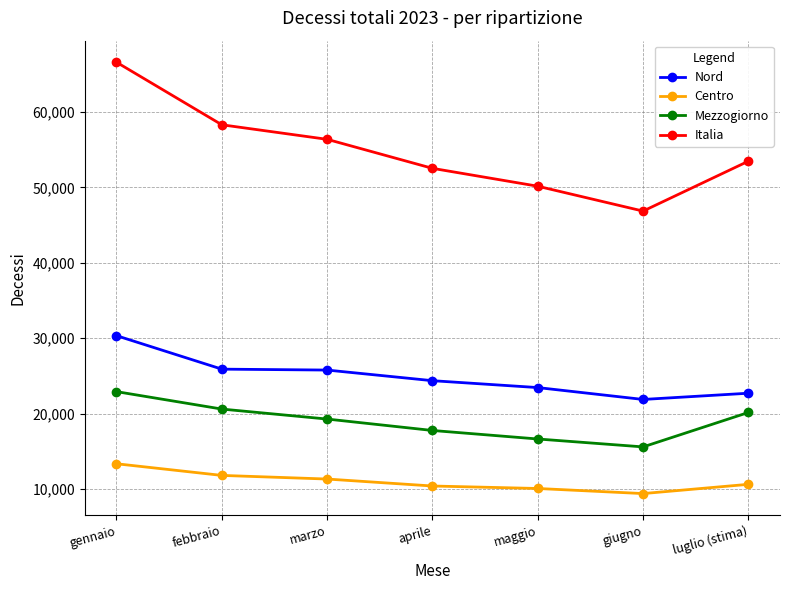

What is the total value across all series at aprile?

105068.0